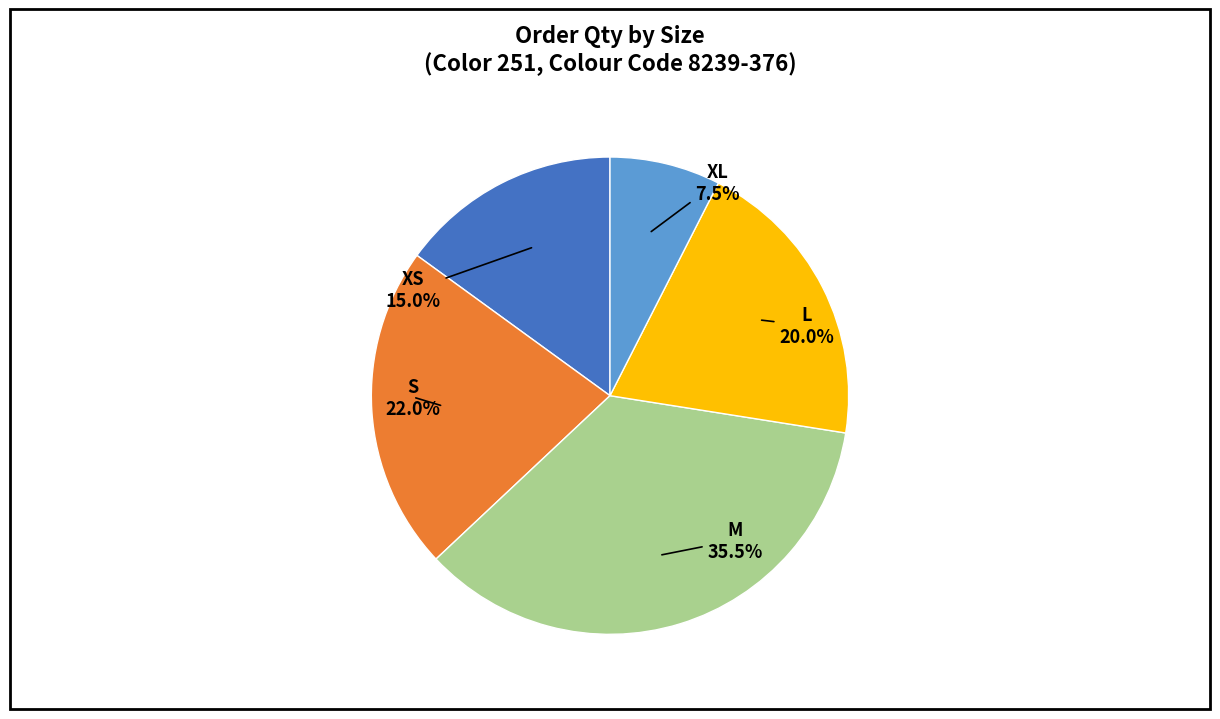

To the nearest percent, what is the difference between the largest and smallest slice percentages?

28%